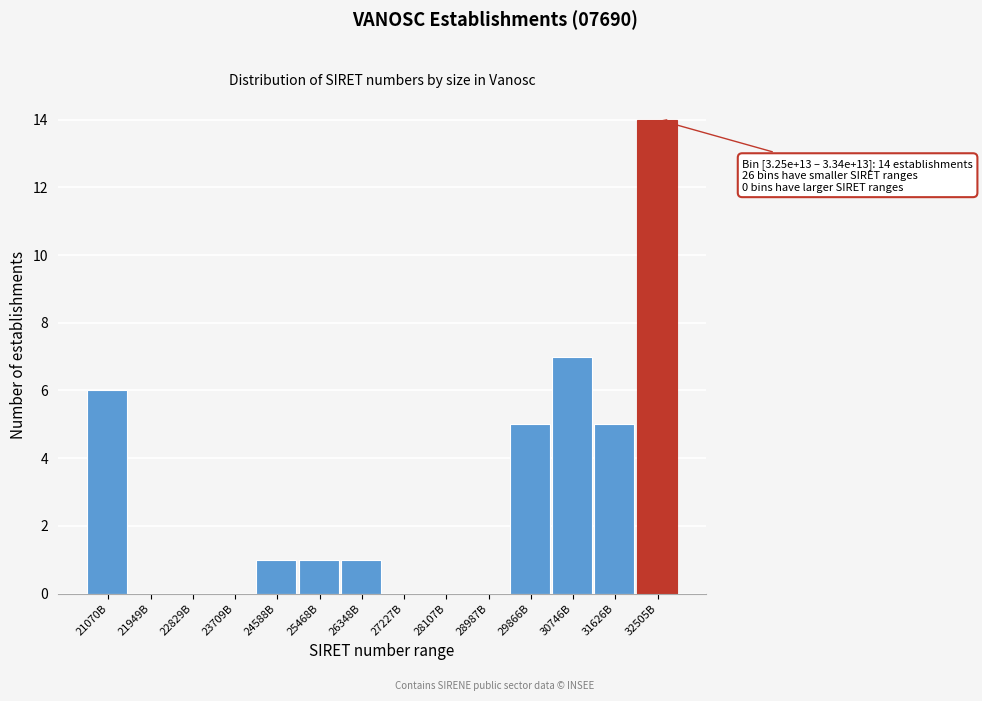

Reading left to right, transcribe all the data shown in this chart.

21070B=6	21949B=0	22829B=0	23709B=0	24588B=1	25468B=1	26348B=1	27227B=0	28107B=0	28987B=0	29866B=5	30746B=7	31626B=5	32505B=14